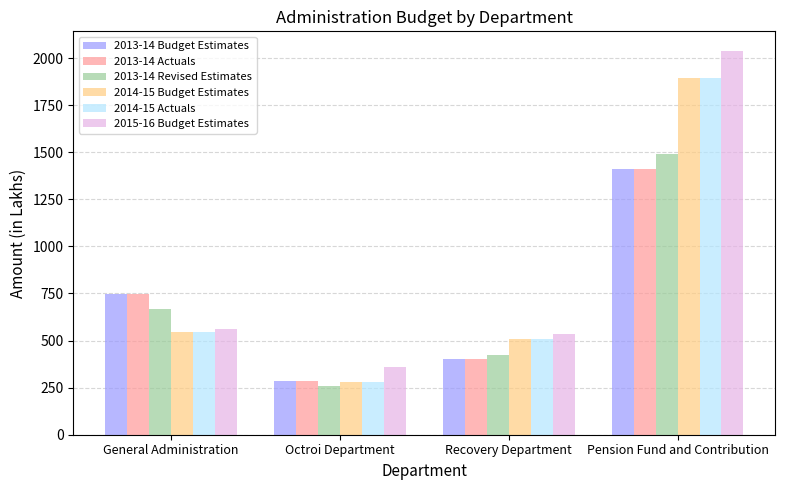

How many groups of bars are there?

4